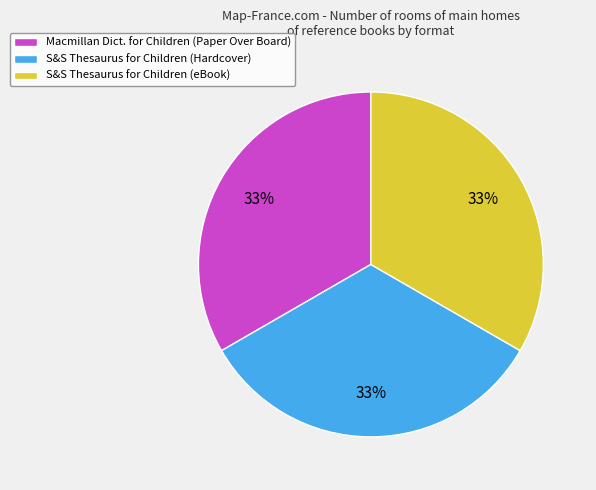

To the nearest percent, what is the average slice percentage?

33%